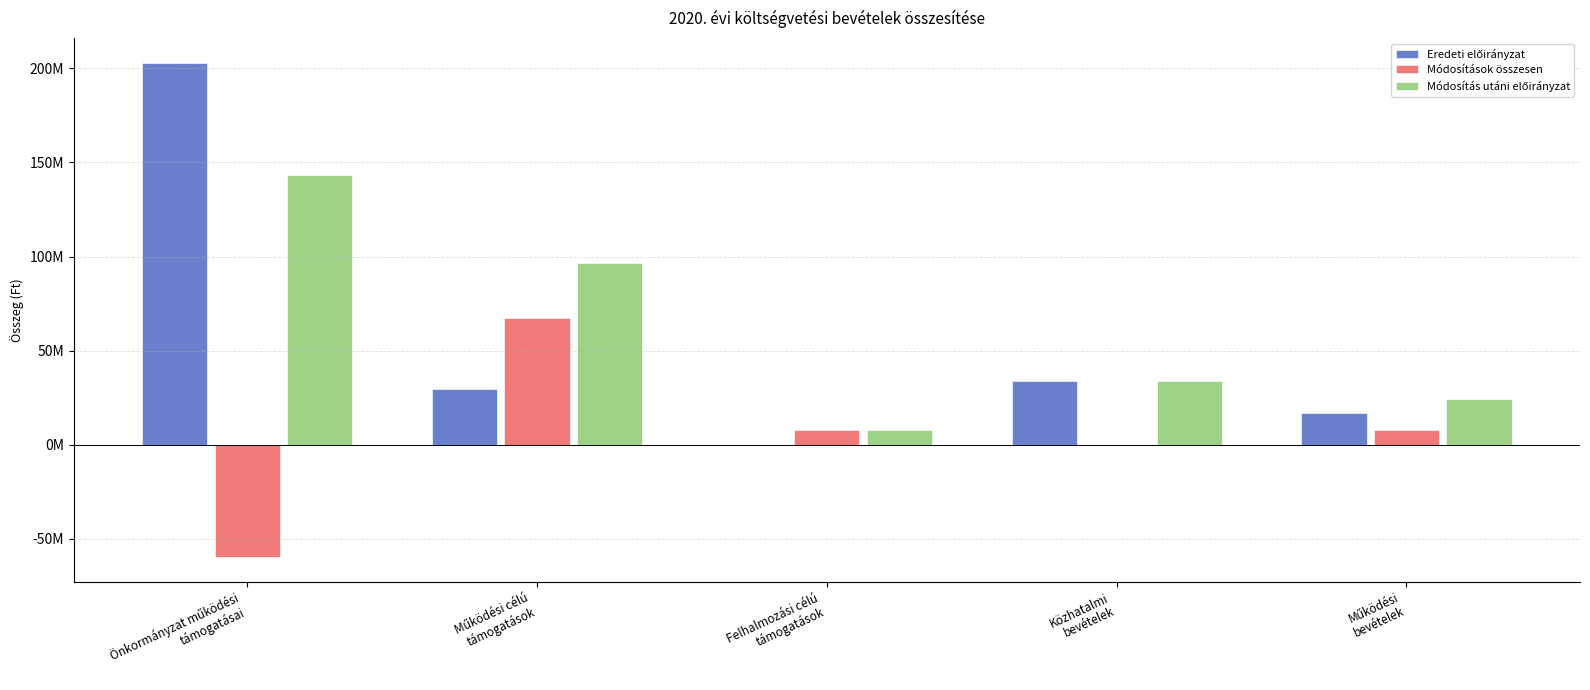

Which label corresponds to the largest value in the chart?

Önkormányzat működési
támogatásai